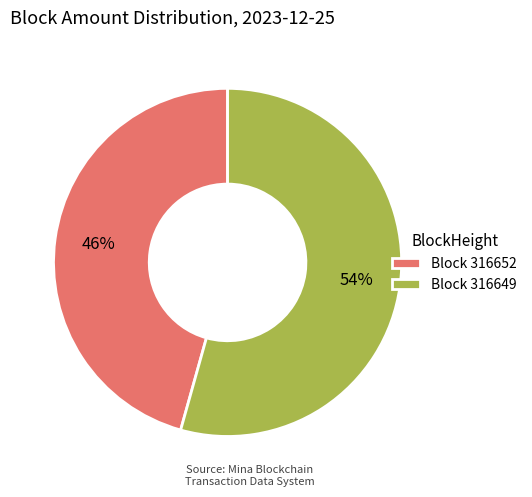

To the nearest percent, what portion does Block 316649 represent?

54%